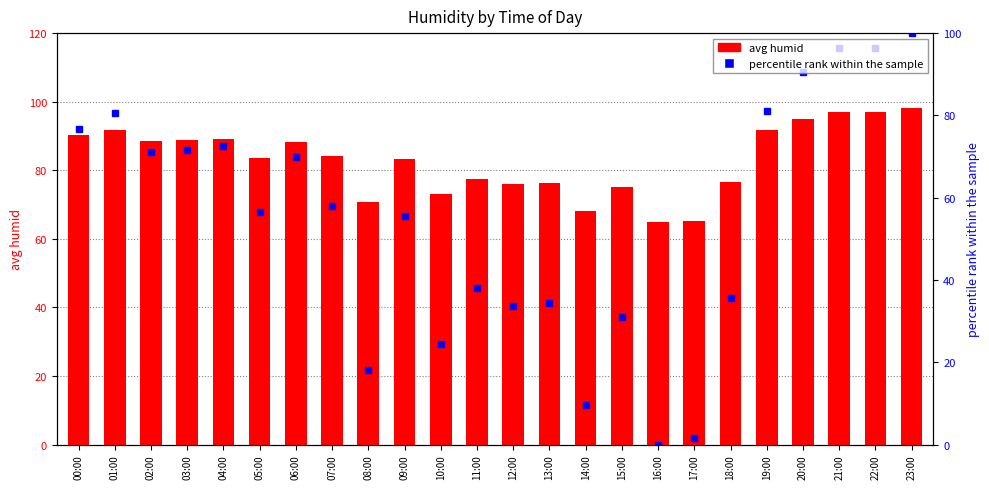

What is the maximum value shown in the chart?

98.2